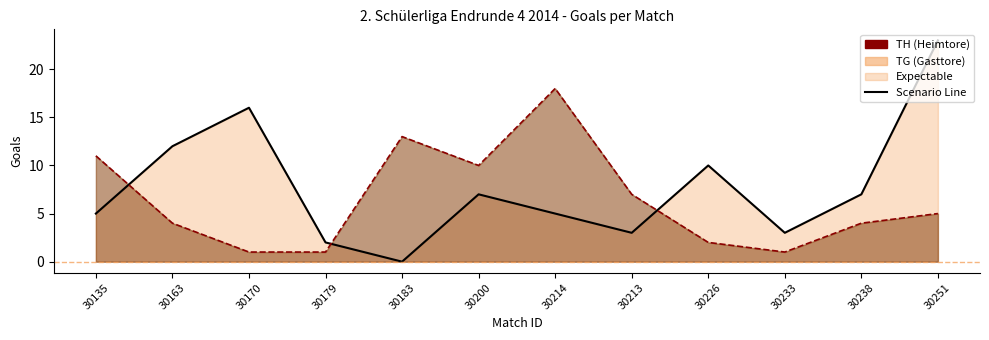

What value does the Gasttore Linie series have at 30214, to the nearest 10?

20